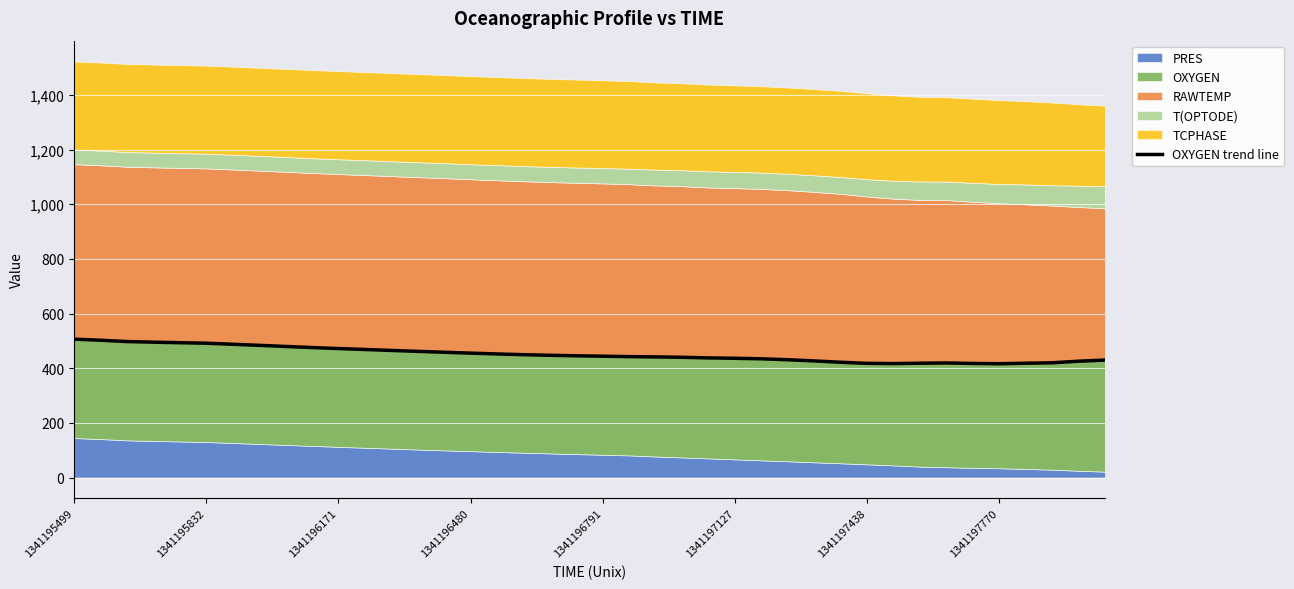

What is the value of the 34th point from the left?

419.1